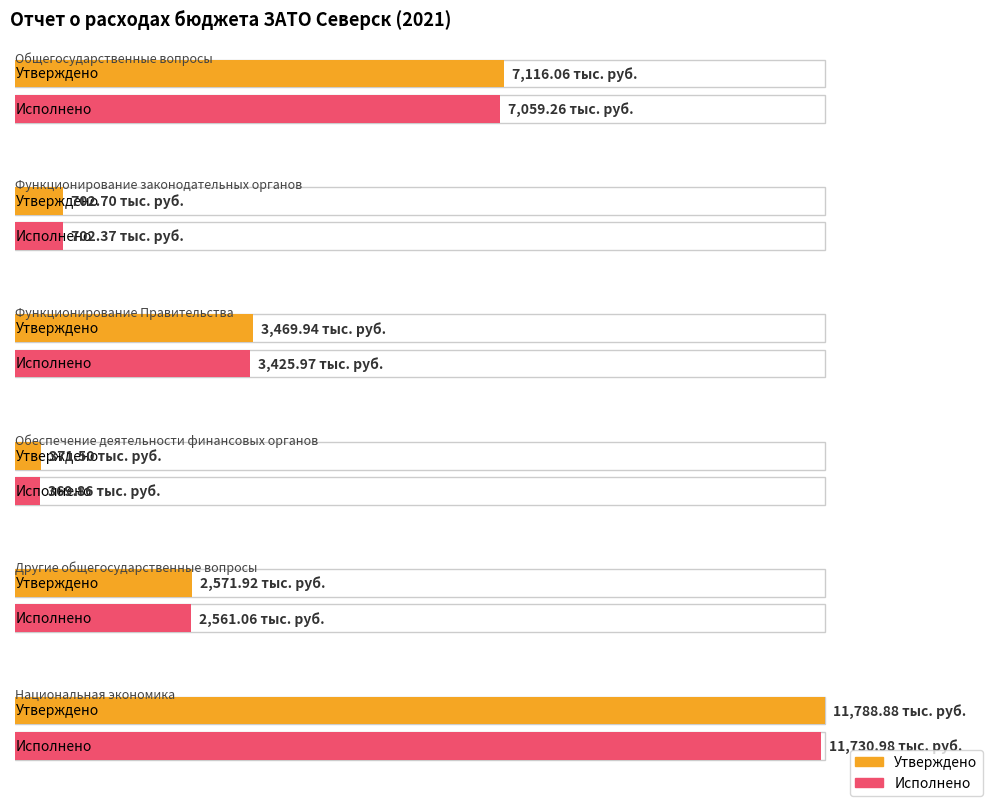

Where does the Исполнено series first go above 3425?

Общегосударственные вопросы